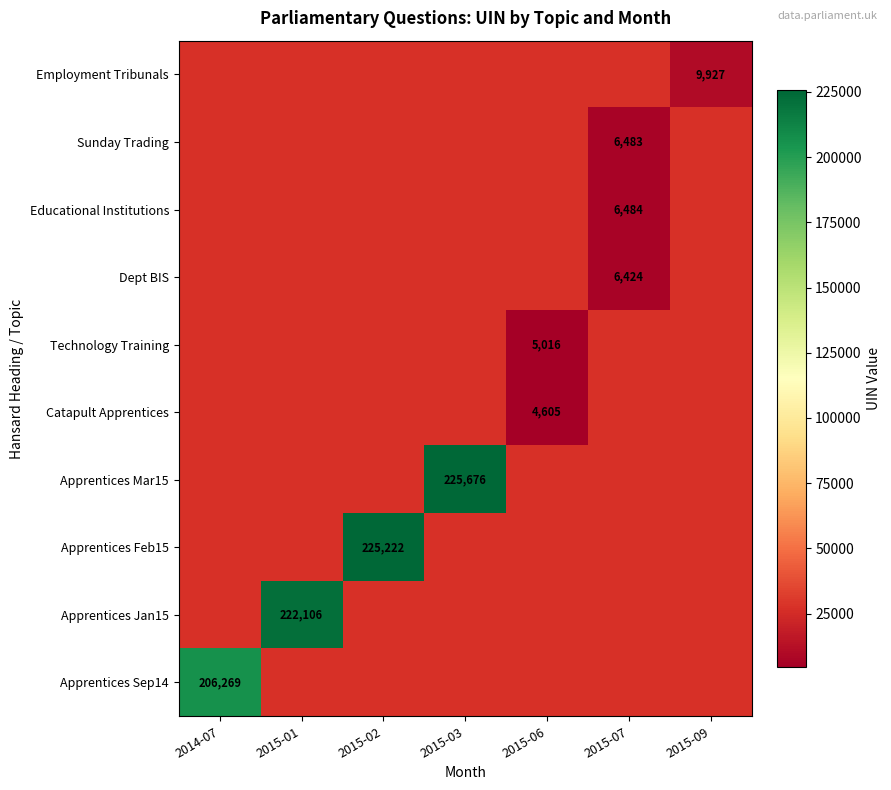

Count the number of categories in the chart.

7